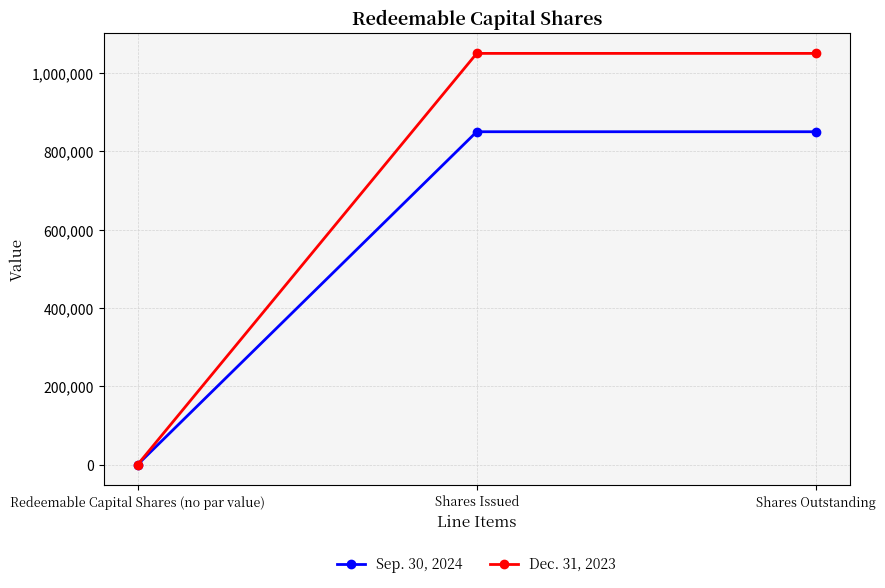

True or false: Dec. 31, 2023 has a value of 276440 at Shares Issued.

False